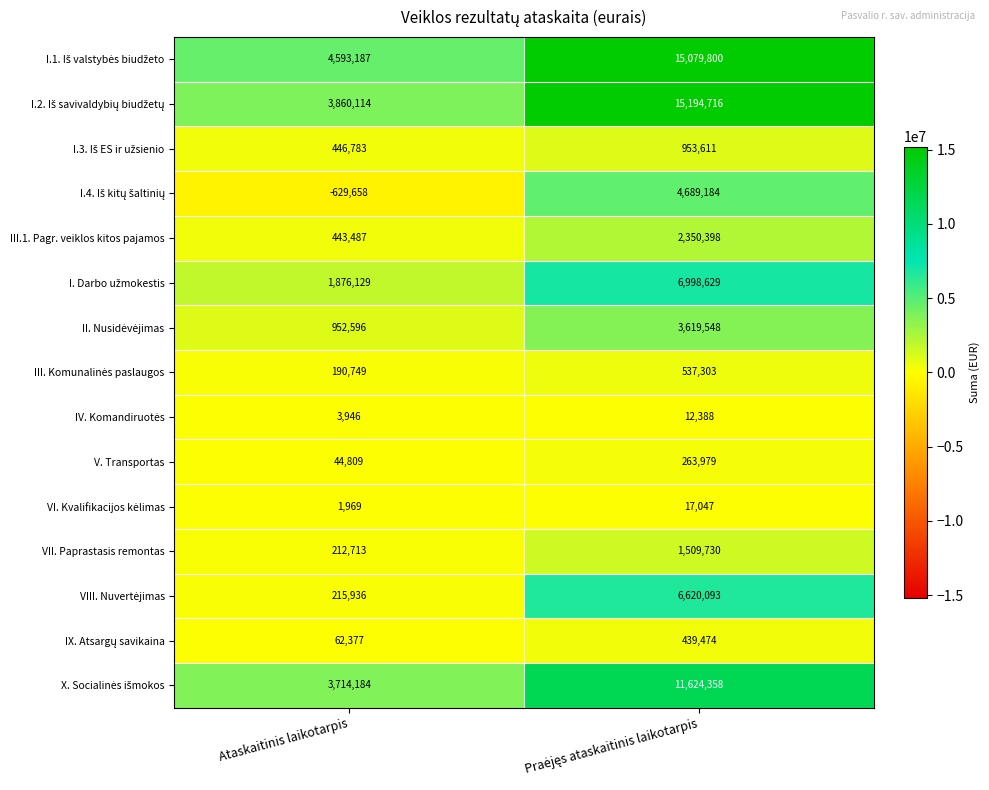

Count the number of data series in this chart.

15